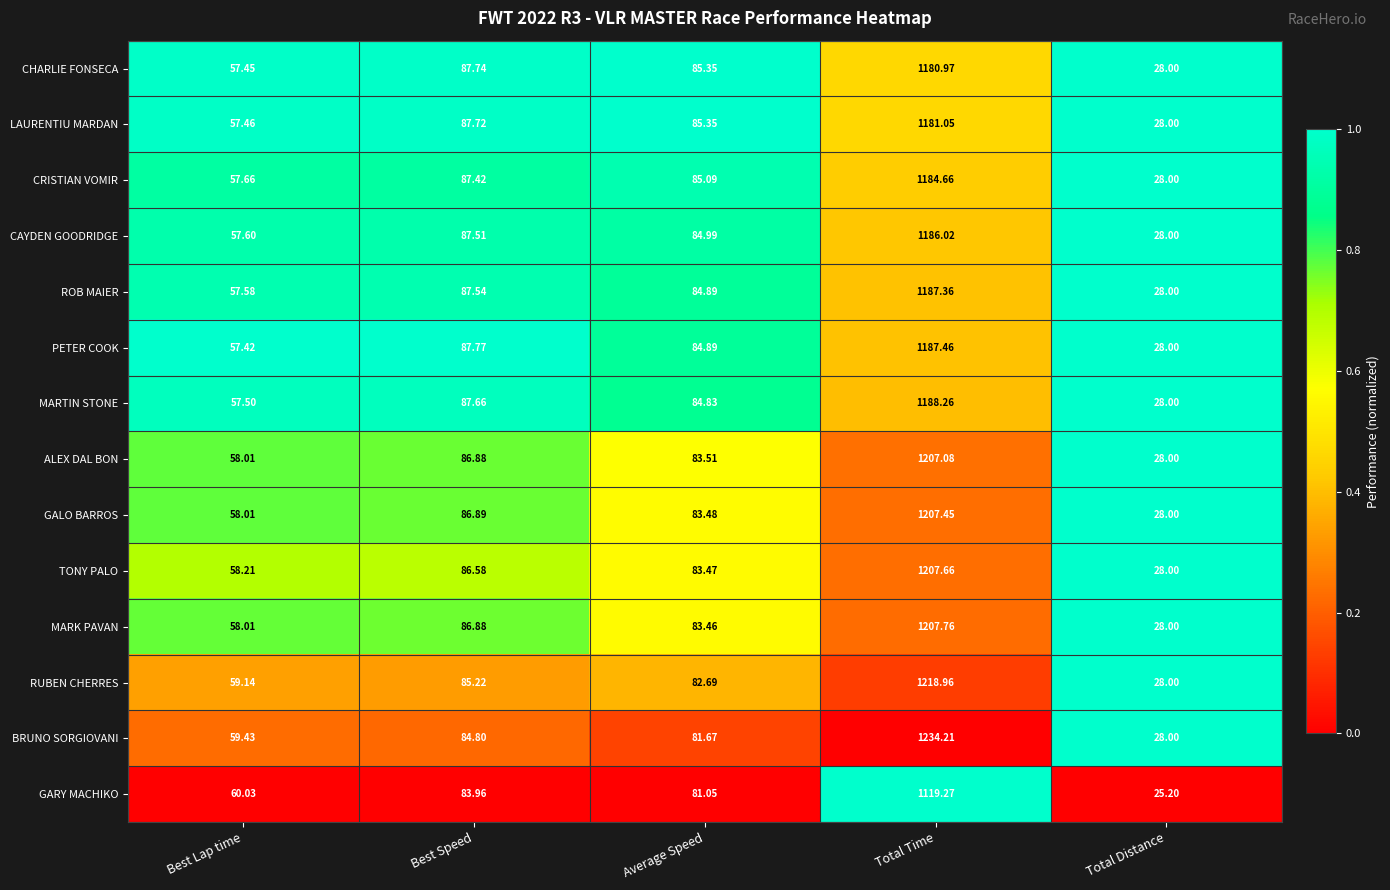

Which series changed the most between Best Lap time and Total Time?

BRUNO SORGIOVANI